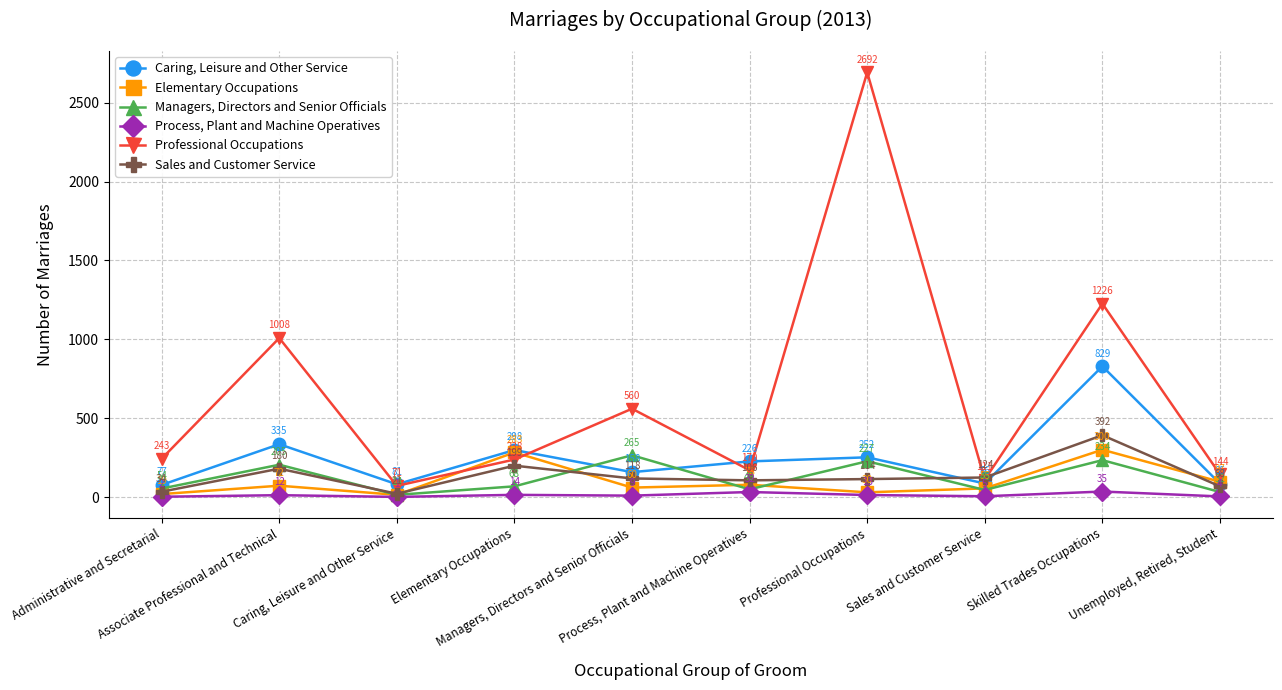

In Process, Plant and Machine Operatives, how many points are lower than both neighbors (excluding endpoints)?

3